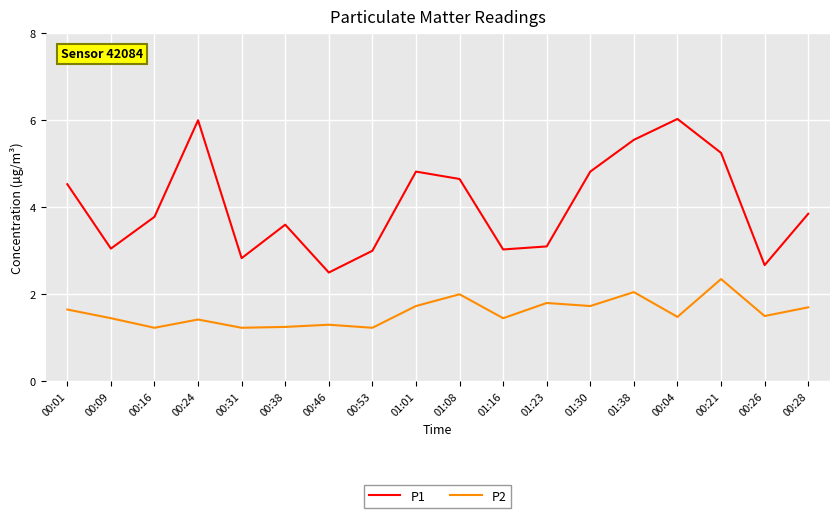

What is the spread (max minus min) of values at 01:30?

3.1